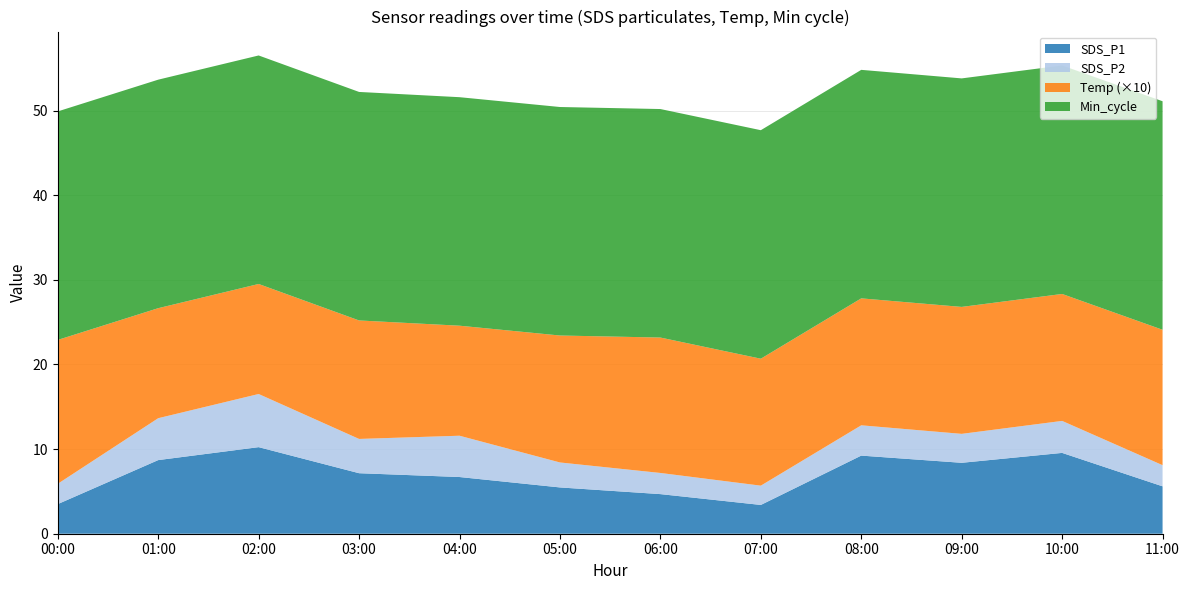

What is the lowest value of the SDS_P1 series?

3.4